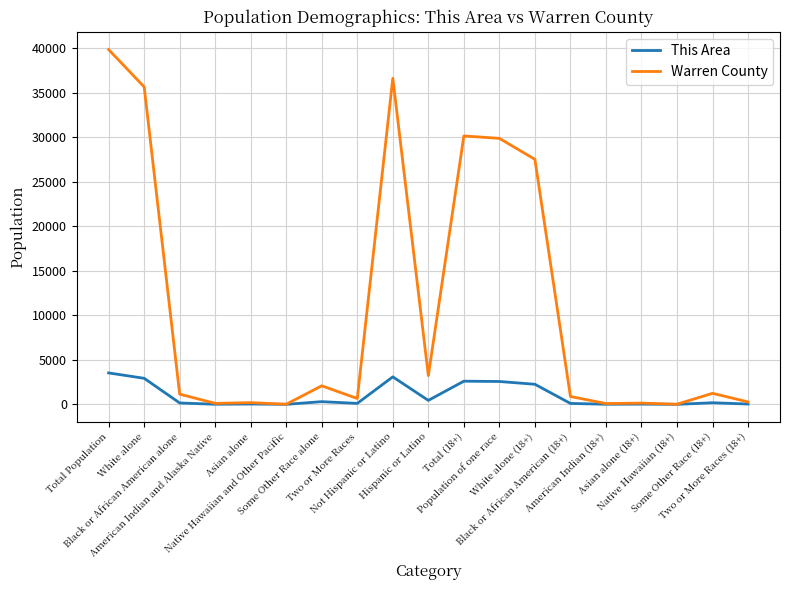

What is the total value across all series at Native Hawaiian and Other Pacific?

13